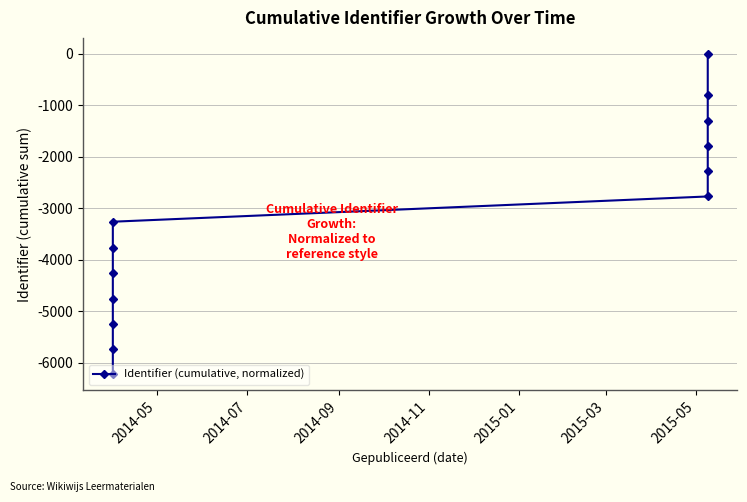

Does the chart have visible grid lines?

Yes